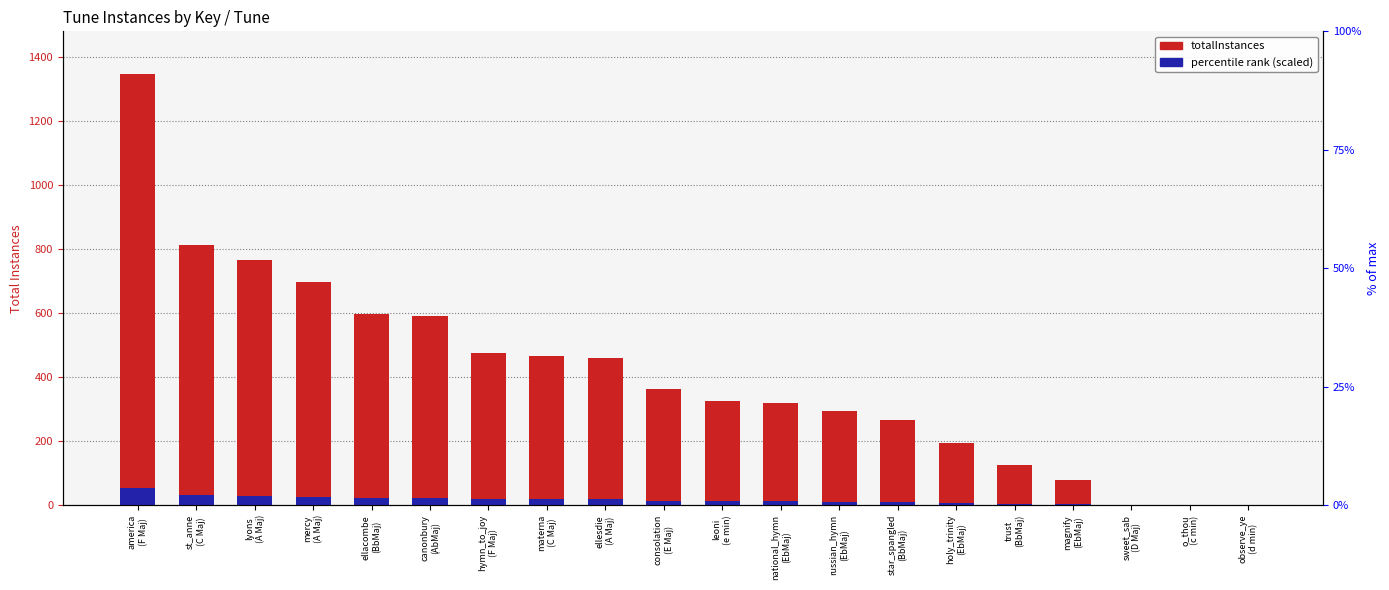

Rank the series at consolation
(E Maj) from lowest to highest value.

percentile rank (scaled), totalInstances